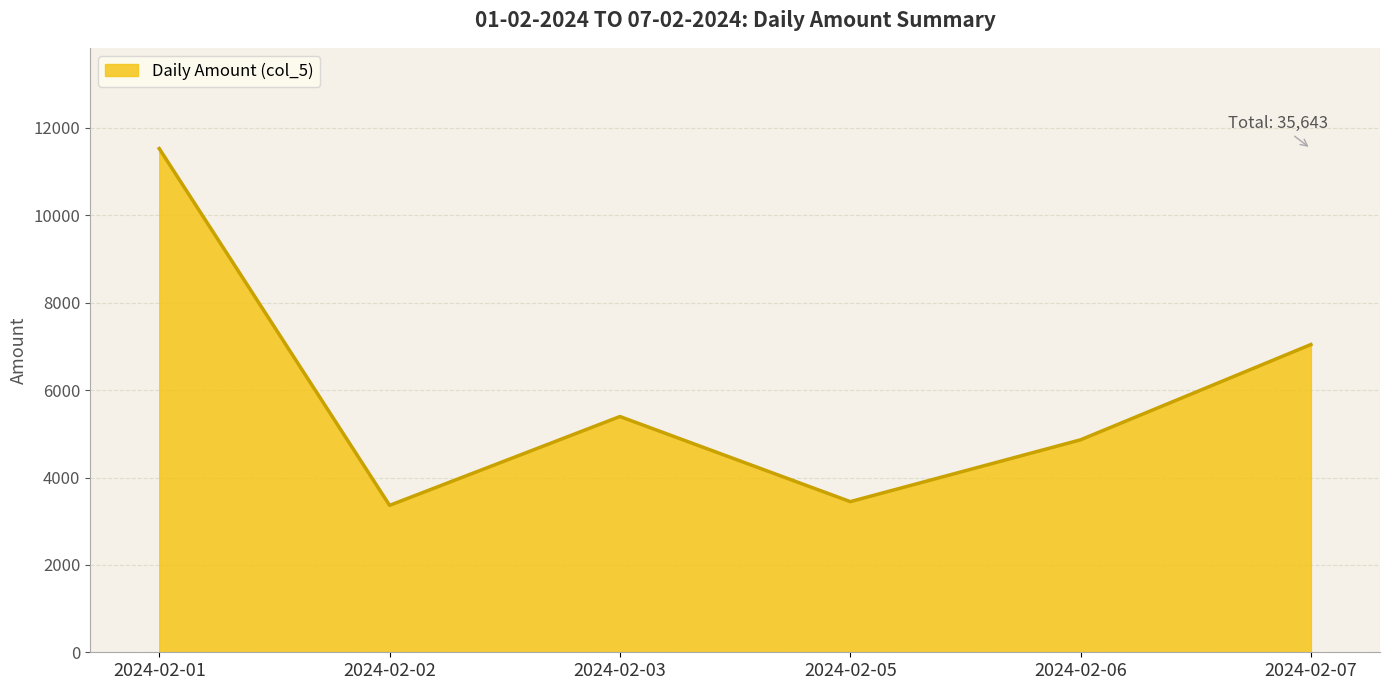

The value at 2024-02-06 is 7177. True or false?

False